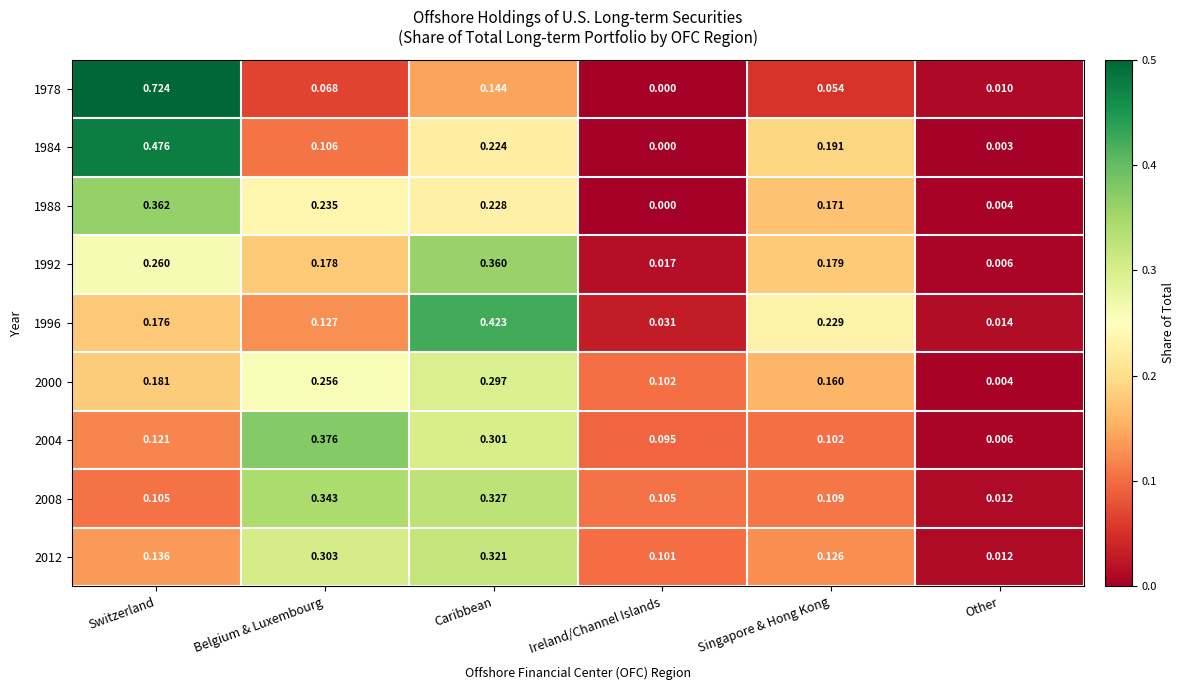

Rank the categories by 1996 value from lowest to highest.

Other, Ireland/Channel Islands, Belgium & Luxembourg, Switzerland, Singapore & Hong Kong, Caribbean